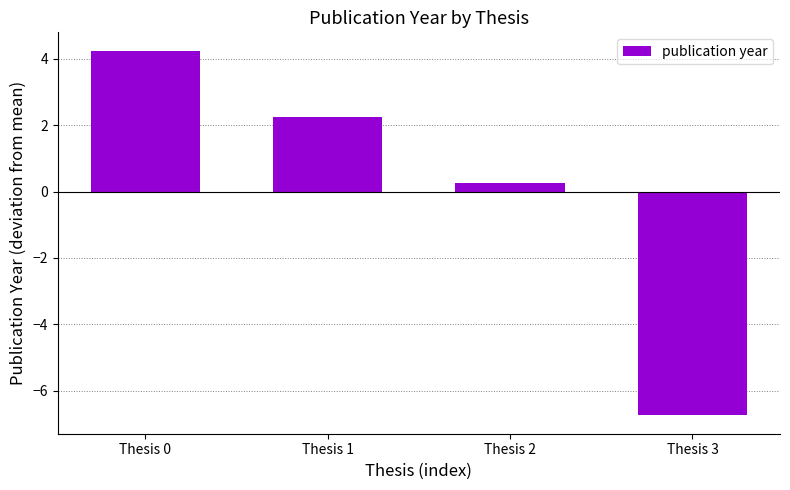

At which label does the data first exceed 2?

Thesis 0